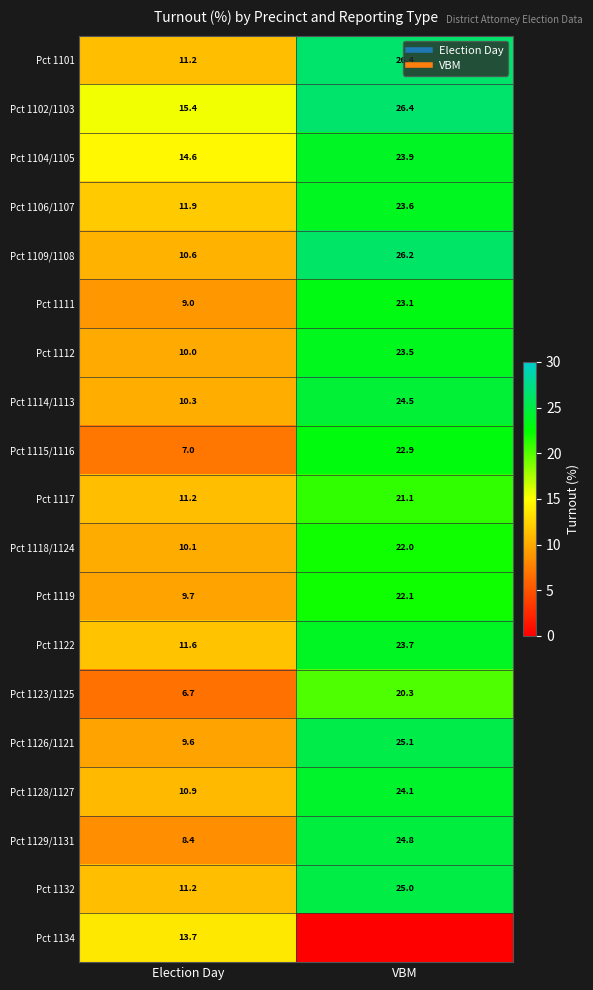

What is the maximum value for Pct 1119?

22.1